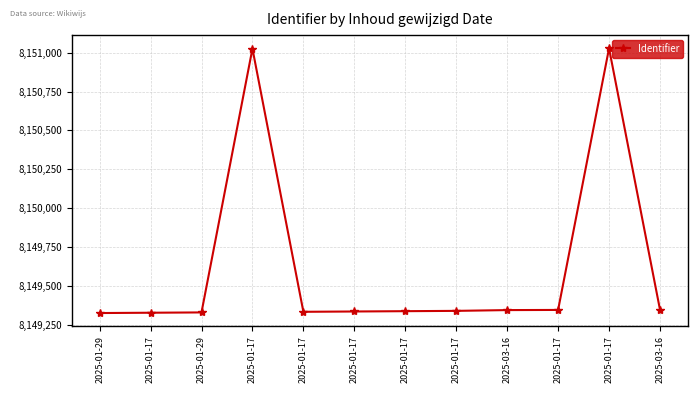

What is the minimum value shown in the chart?

8149324